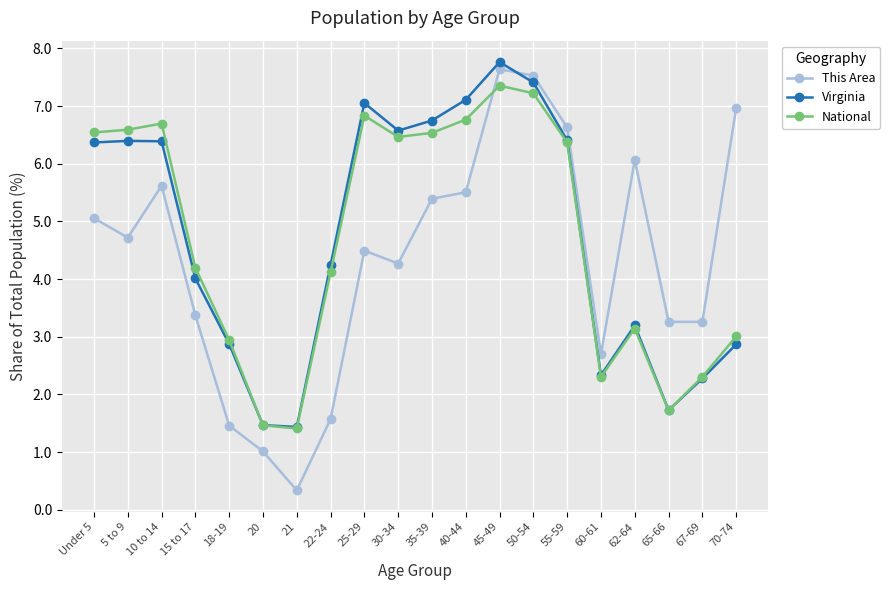

How many series are shown in this chart?

3